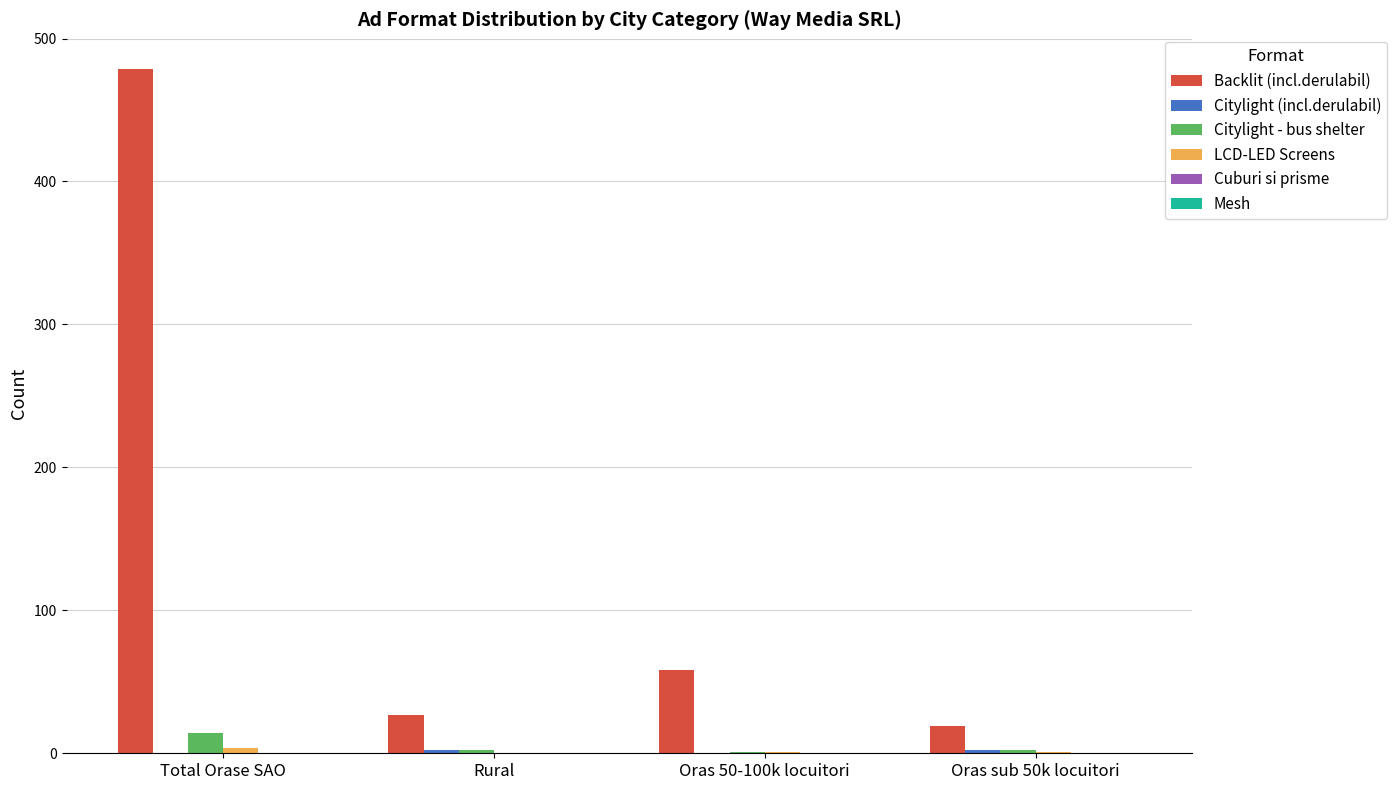

The Backlit (incl.derulabil) series shows 479 at Total Orase SAO. True or false?

True